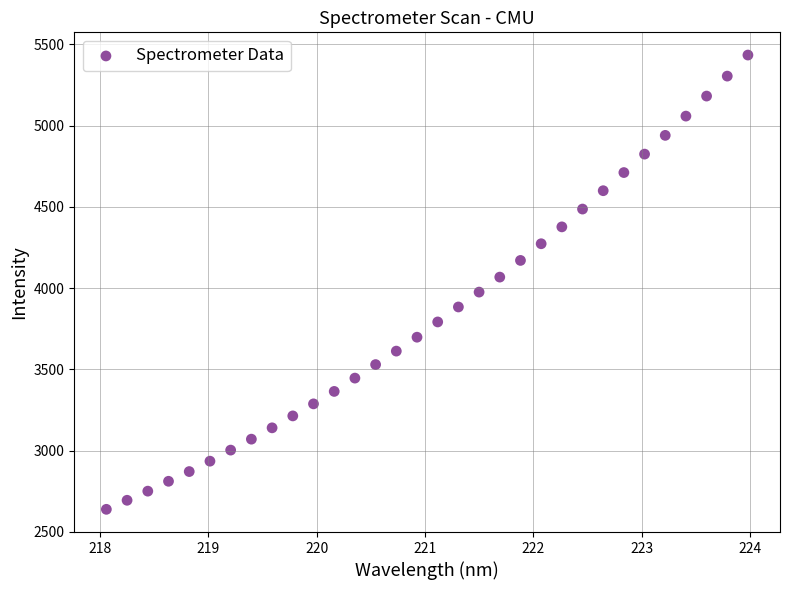

What is the range of Y values (max minus min)?

2796.9